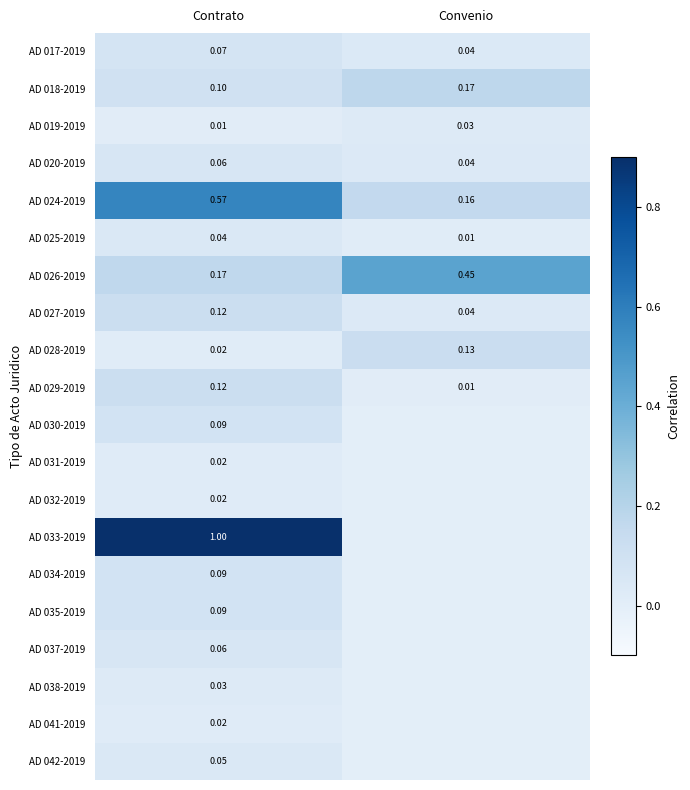

Rank the categories by AD 027-2019 value from highest to lowest.

Contrato, Convenio